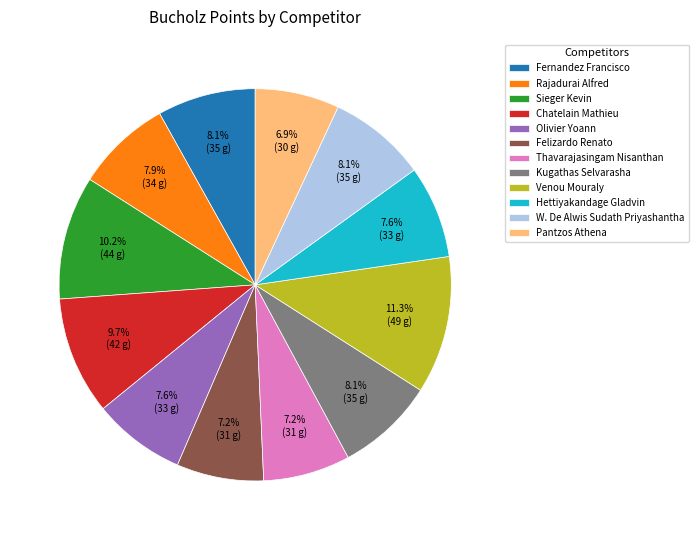

To the nearest percent, what portion does Olivier Yoann represent?

8%